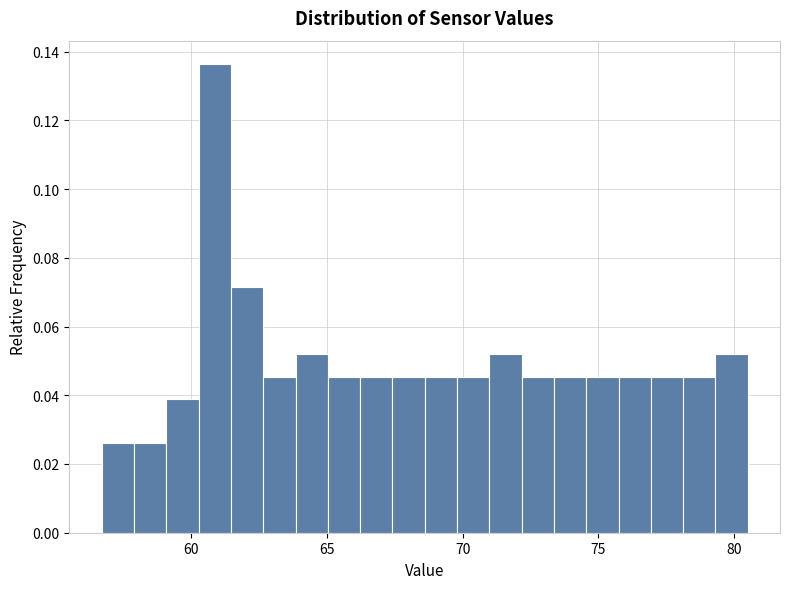

Around what value on the x-axis is the tallest bar? Give the approximate position of its centre, as read against the axis.

61.0